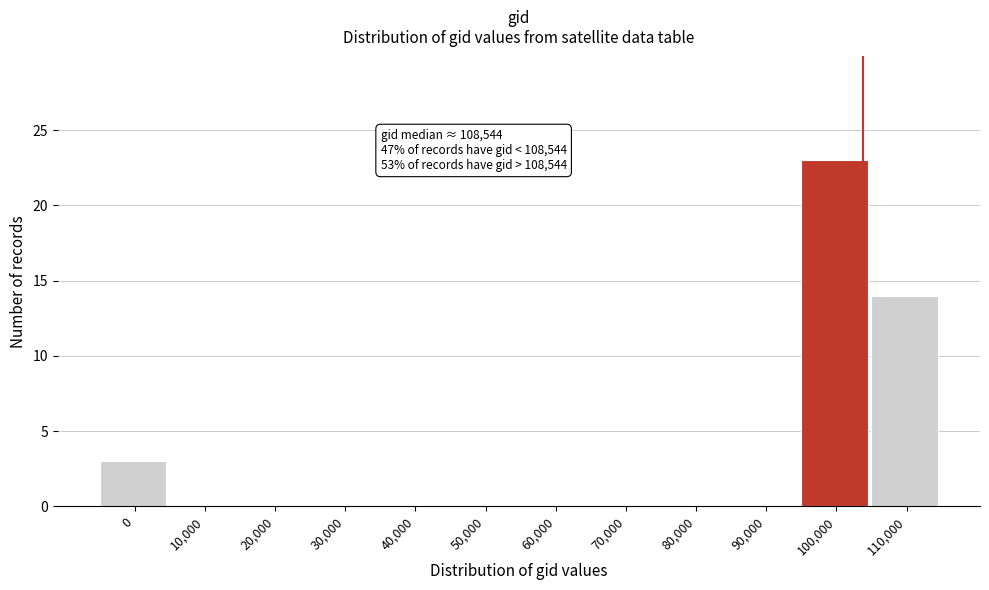

Reading left to right, extract all data points from this chart.

0=3	10,000=0	20,000=0	30,000=0	40,000=0	50,000=0	60,000=0	70,000=0	80,000=0	90,000=0	100,000=23	110,000=14